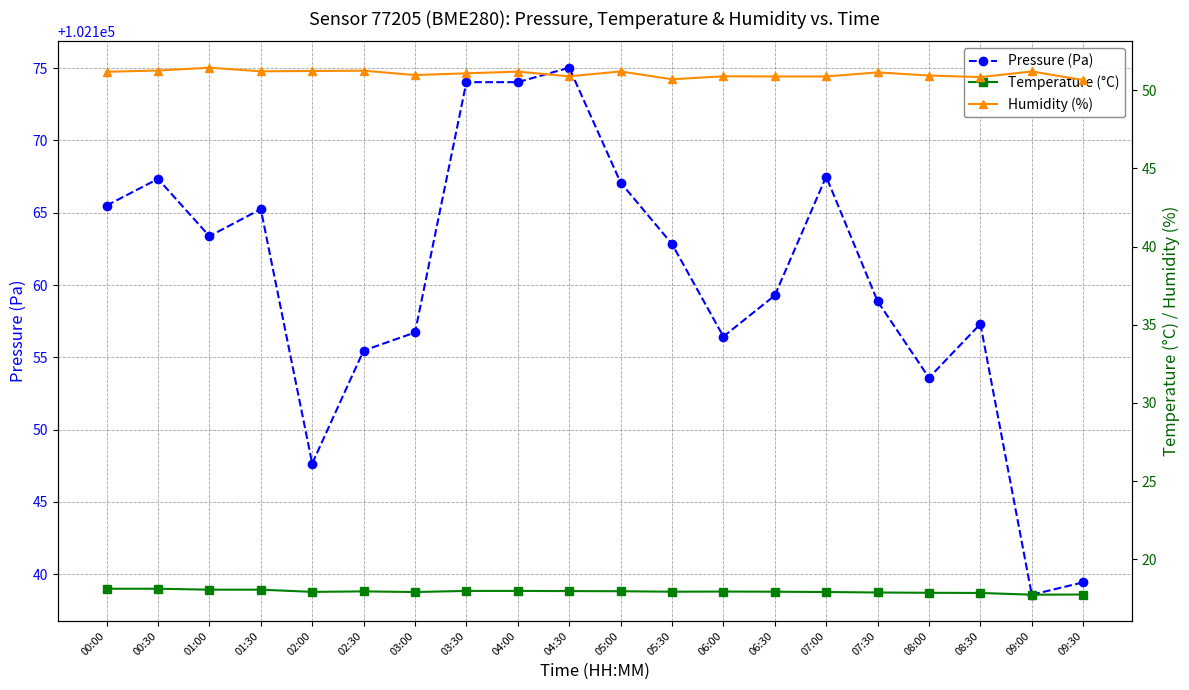

Reading left to right, extract all data points from this chart.

Pressure (Pa): 00:00=102165.5	00:30=102167.3	01:00=102163.4	01:30=102165.2	02:00=102147.7	02:30=102155.5	03:00=102156.7	03:30=102174.0	04:00=102174.0	04:30=102175.0	05:00=102167.1	05:30=102162.8	06:00=102156.4	06:30=102159.3	07:00=102167.5	07:30=102158.9	08:00=102153.6	08:30=102157.3	09:00=102138.6	09:30=102139.4
Temperature (°C): 00:00=18.1	00:30=18.1	01:00=18.1	01:30=18.1	02:00=17.9	02:30=17.9	03:00=17.9	03:30=18.0	04:00=18.0	04:30=18.0	05:00=17.9	05:30=17.9	06:00=17.9	06:30=17.9	07:00=17.9	07:30=17.9	08:00=17.9	08:30=17.8	09:00=17.7	09:30=17.7
Humidity (%): 00:00=51.2	00:30=51.3	01:00=51.4	01:30=51.2	02:00=51.2	02:30=51.2	03:00=51.0	03:30=51.1	04:00=51.2	04:30=50.9	05:00=51.2	05:30=50.7	06:00=50.9	06:30=50.9	07:00=50.9	07:30=51.1	08:00=50.9	08:30=50.8	09:00=51.2	09:30=50.6